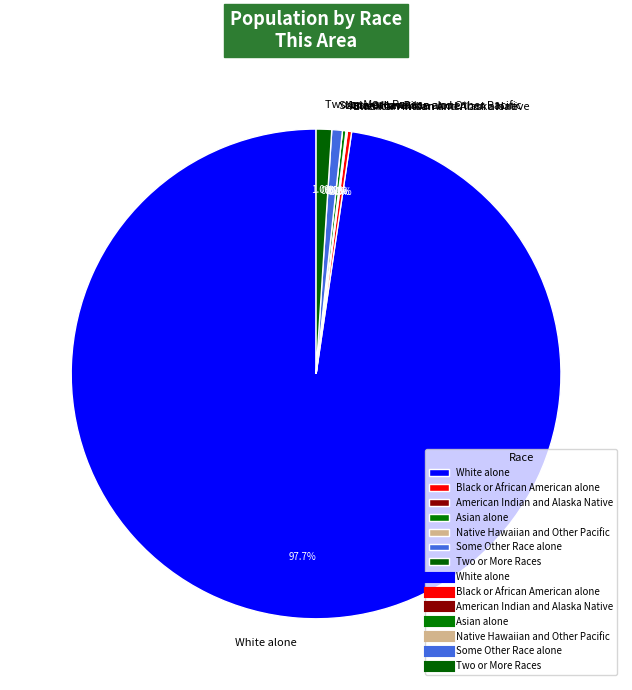

To the nearest percent, what is the difference between the largest and smallest slice percentages?

98%